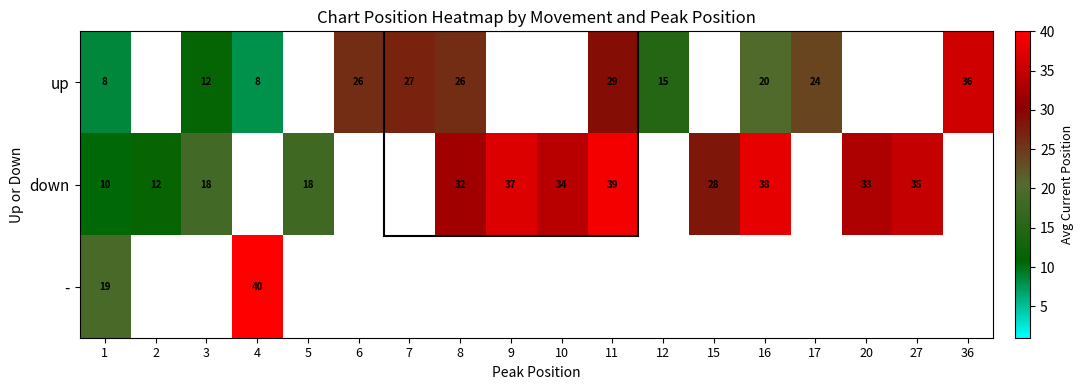

Is it true that down equals 20.2 at 11?

False